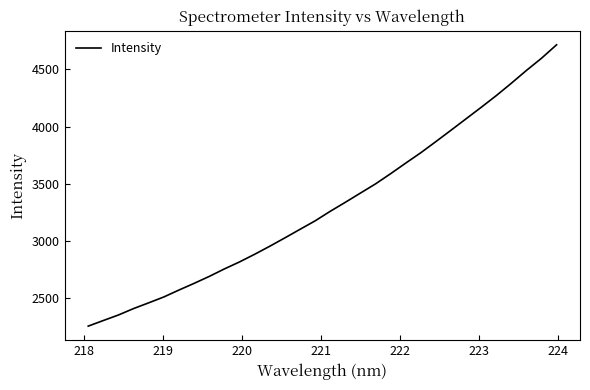

What is the difference between the maximum and minimum values?

2461.8